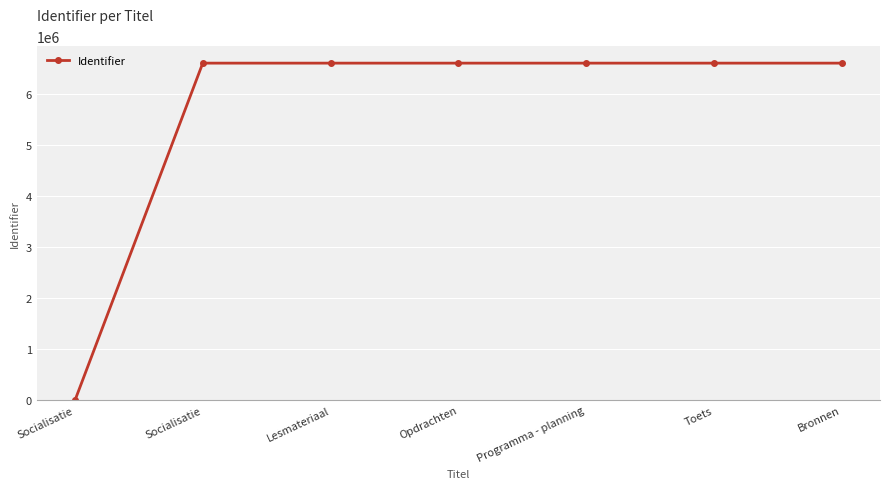

What is the sum of all values?

39632754